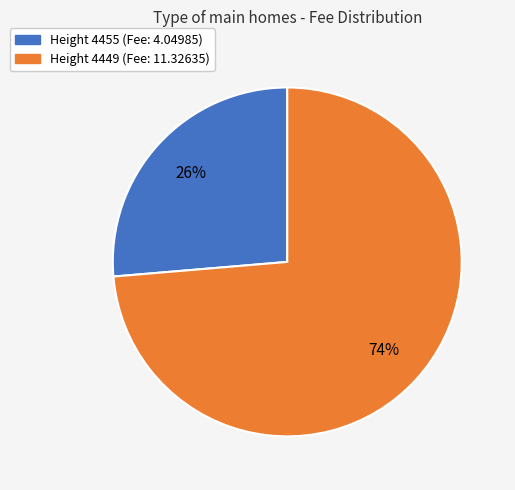

Count the number of slices in the pie.

2